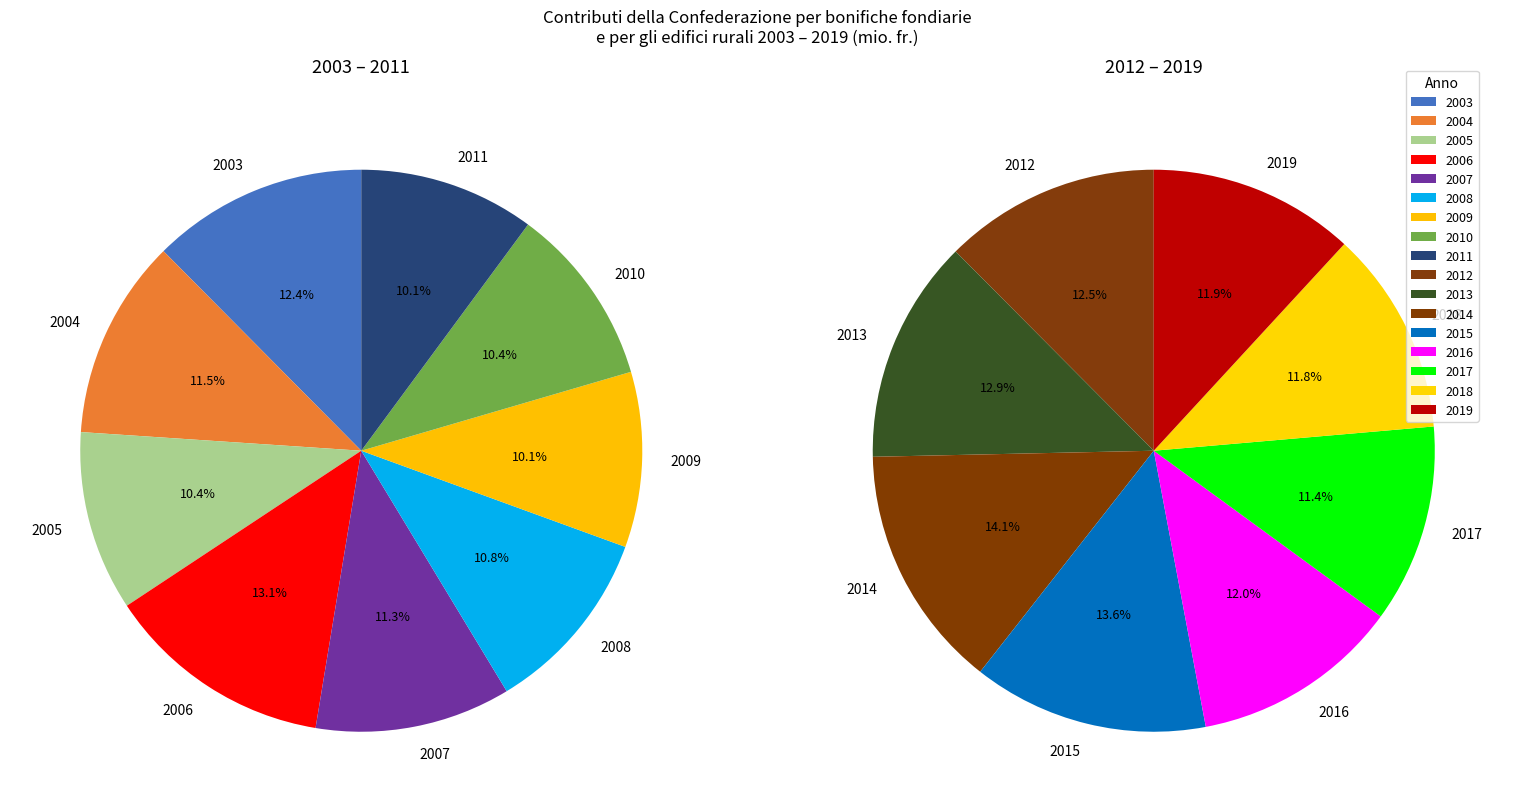

Combined, what portion of the pie is 2004 and 2014?

12.7%